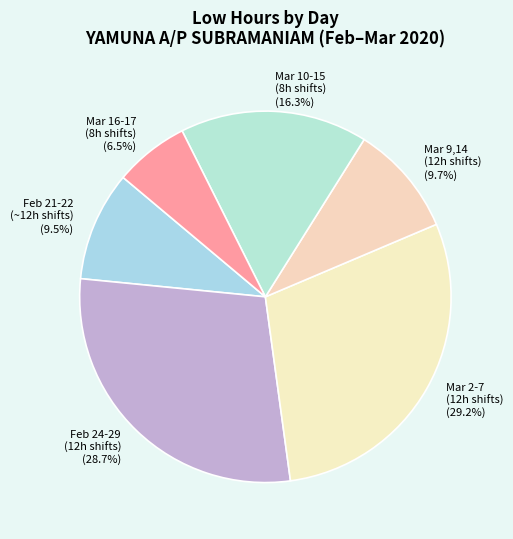

What is the total percentage of Mar 2-7 (12h shifts) and Mar 16-17 (8h shifts)?

35.7%